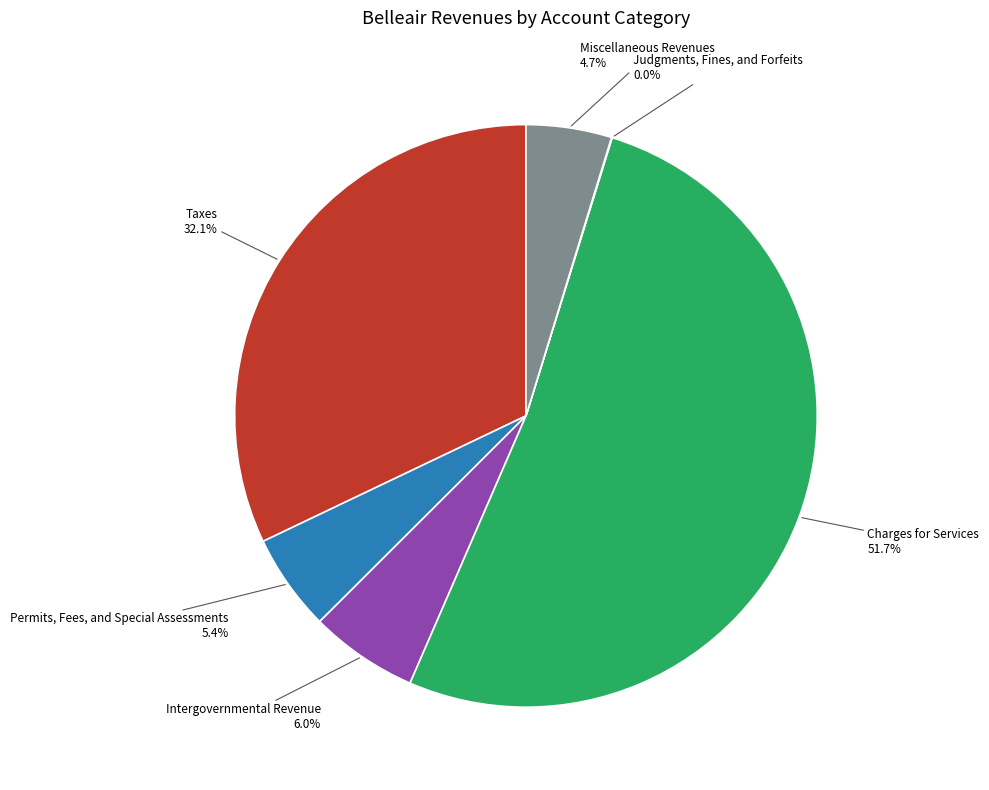

What is the largest slice in the pie chart?

Charges for Services